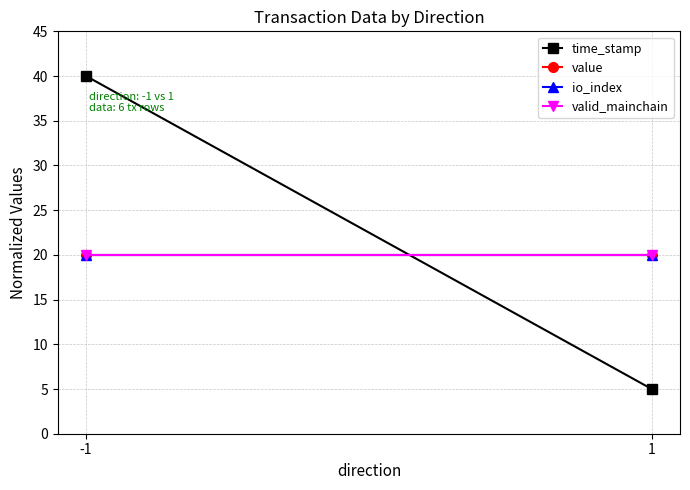

Where is valid_mainchain nearest to the value 20?

-1